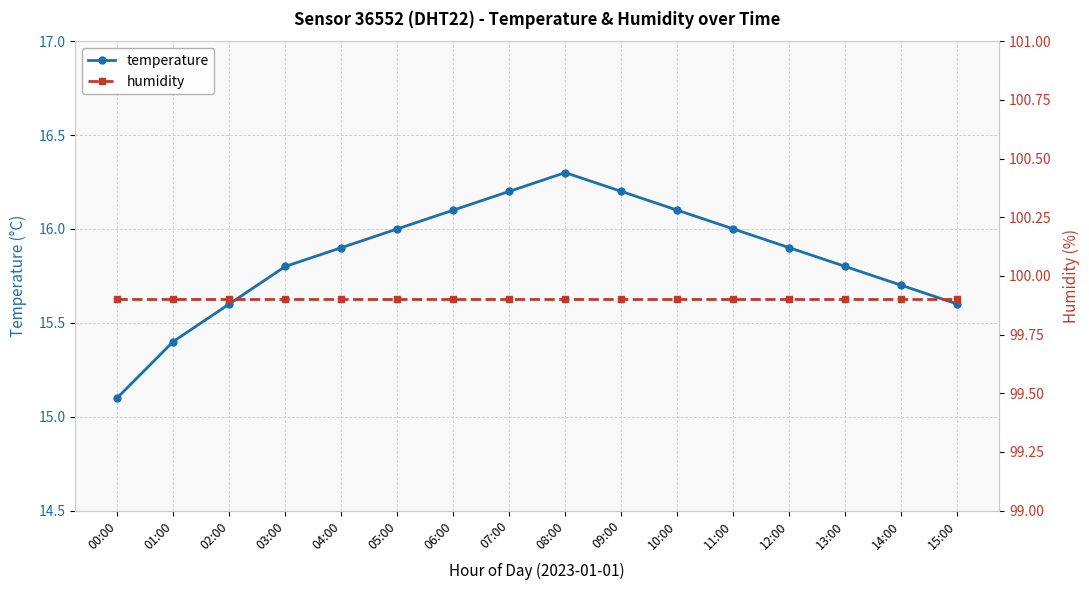

Is it true that humidity equals 54.6 at 08:00?

False